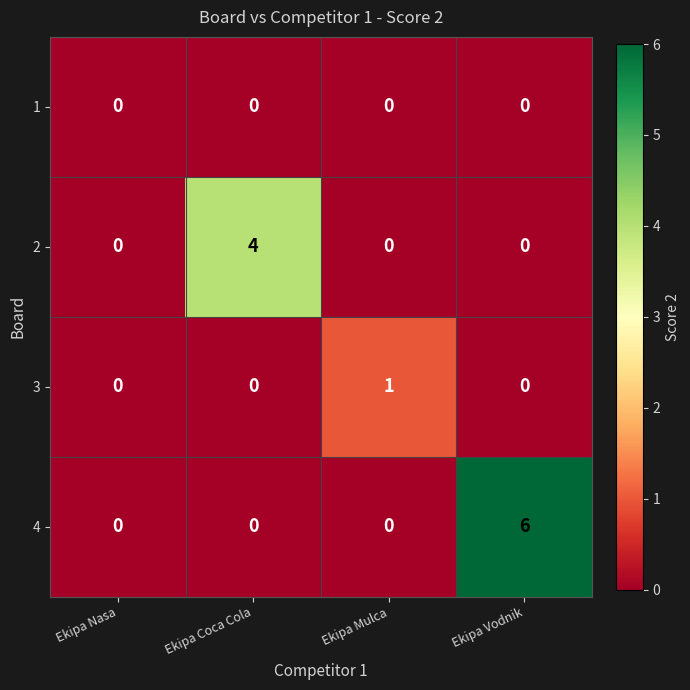

Rank the series by their average value, from lowest to highest.

1, 3, 2, 4